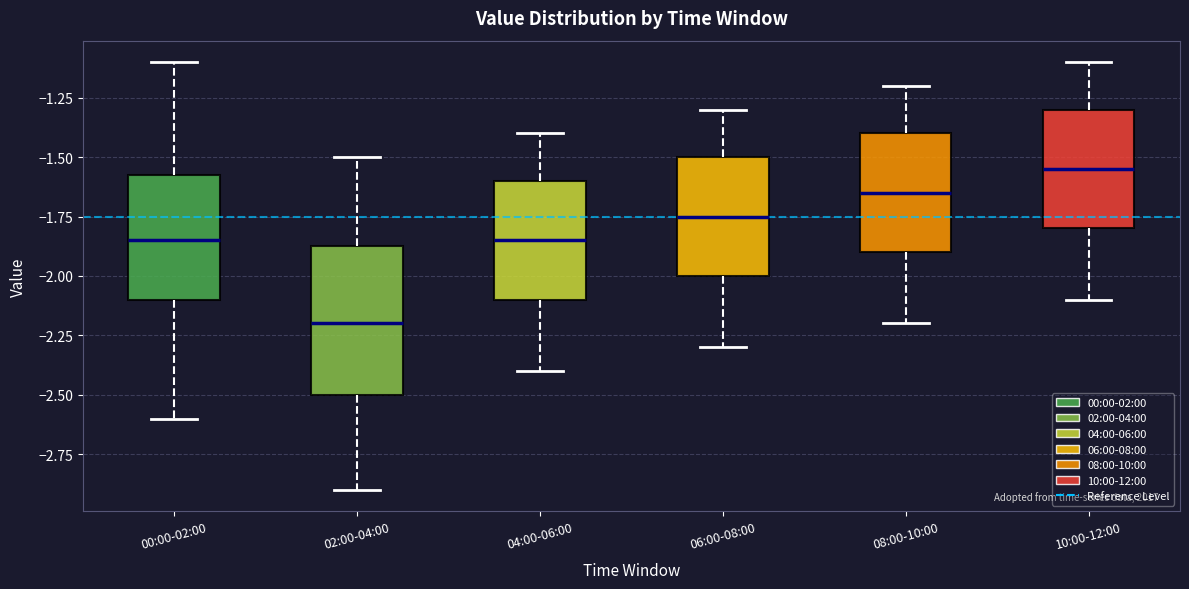

Where does the upper whisker of the box for 06:00-08:00 end on the y-axis? The values are not printed on the chart, so give them approximately, as read against the axis.

-1.30